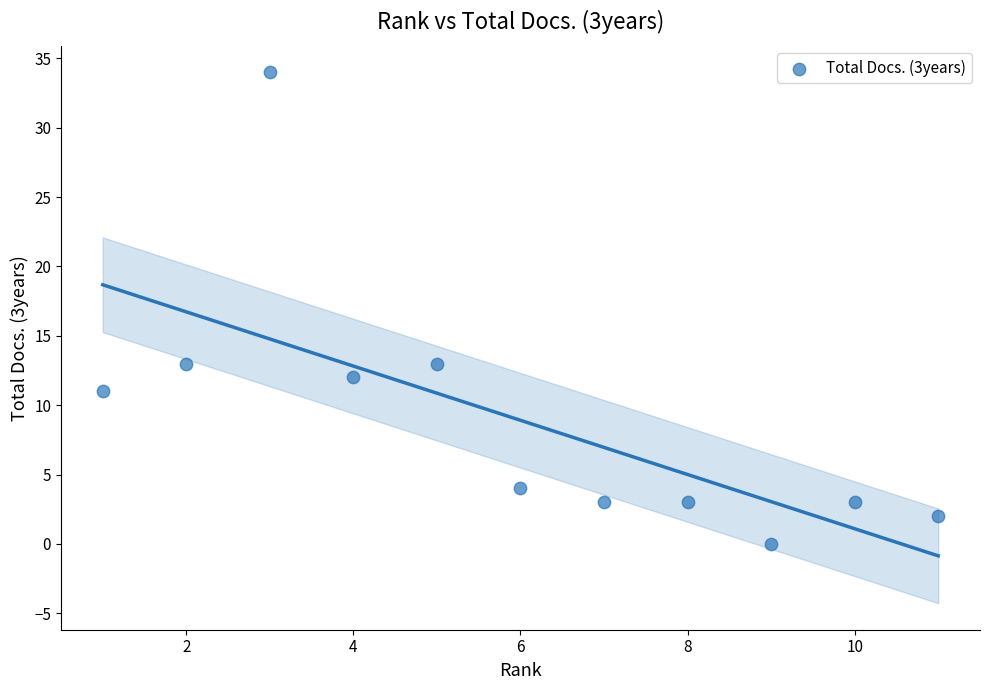

What is the average X value?

6